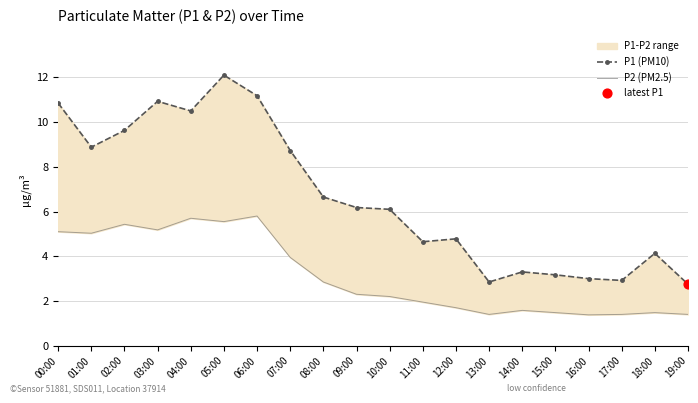

Which series reaches the minimum Y coordinate?

P2 (PM2.5)